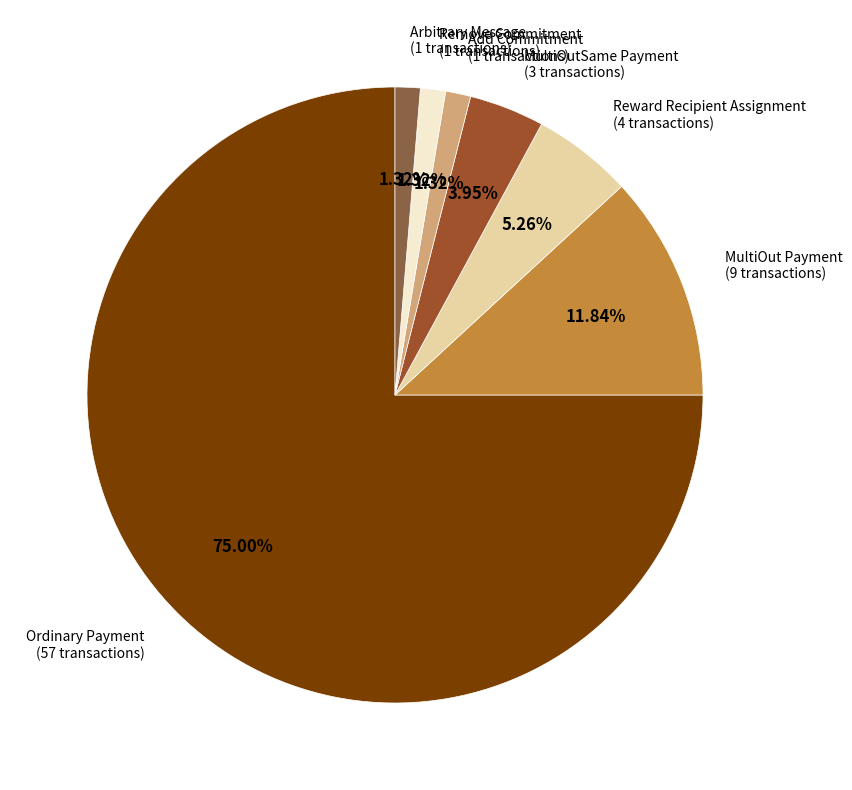

To the nearest percent, what percentage of the pie is Ordinary Payment?

75%